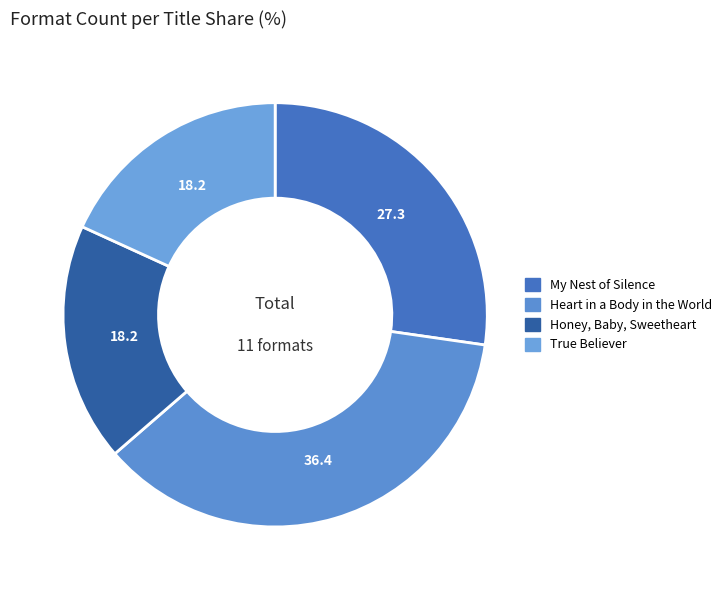

Is the sum of Heart in a Body in the World and Honey, Baby, Sweetheart greater than half?

Yes